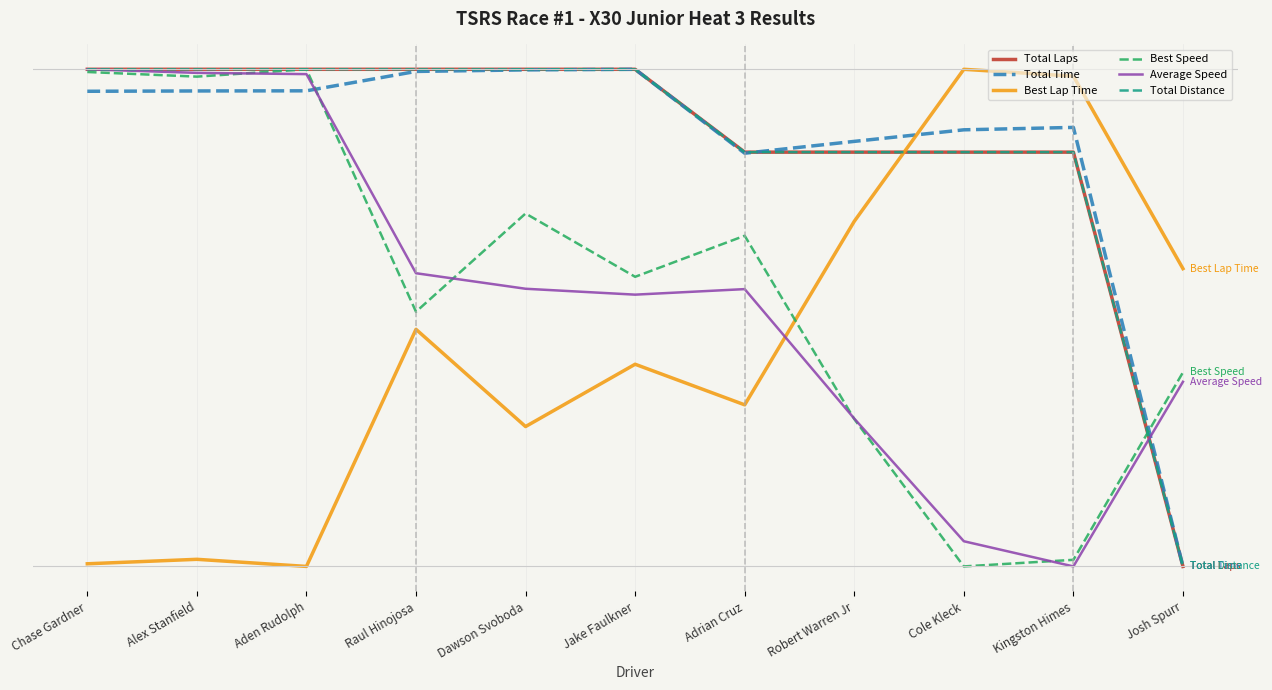

True or false: Average Speed has a value of 1.0 at Aden Rudolph.

True